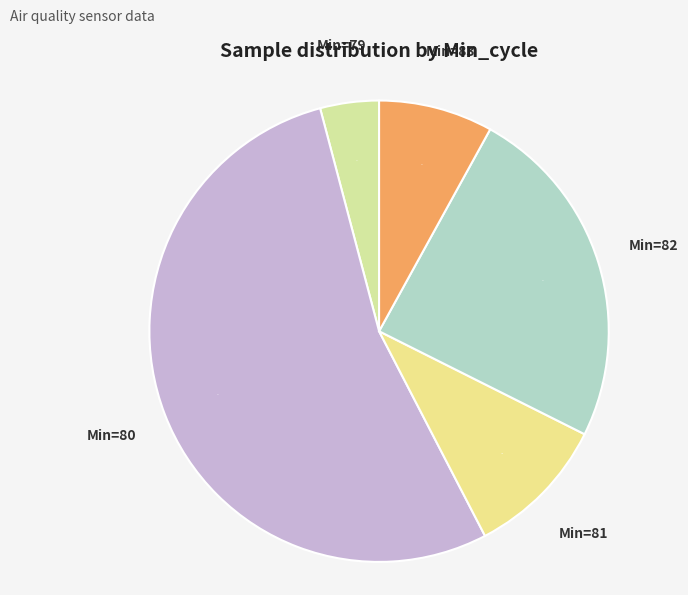

What percentage is the Min=83 slice, to the nearest percent?

8%